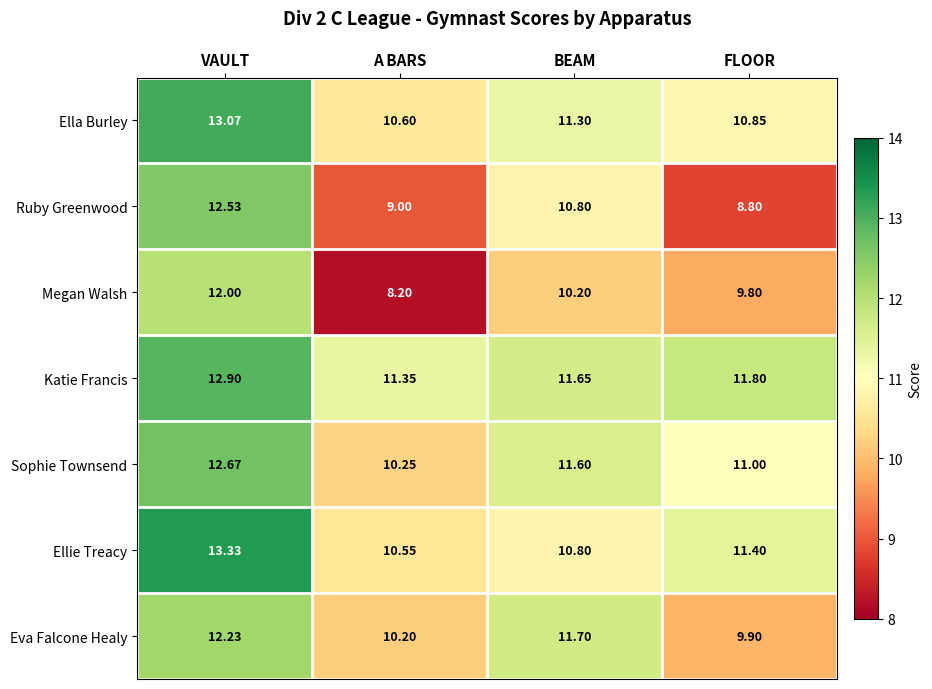

At which label does Ellie Treacy reach its minimum?

A BARS